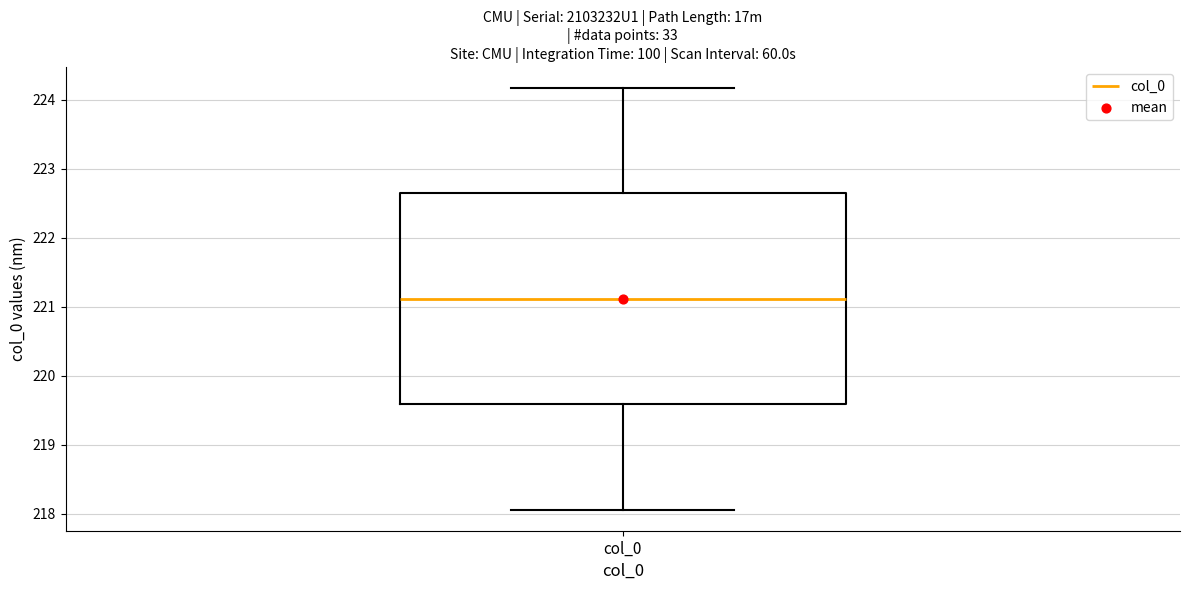

Read this box plot against the y-axis: the position of the median line, the range covered by the box, and the ends of both whiskers. The values are not printed on the chart, so give them approximately, as read against the axis.

median 221.1, box 219.6 to 222.6, whiskers 218.1 to 224.2